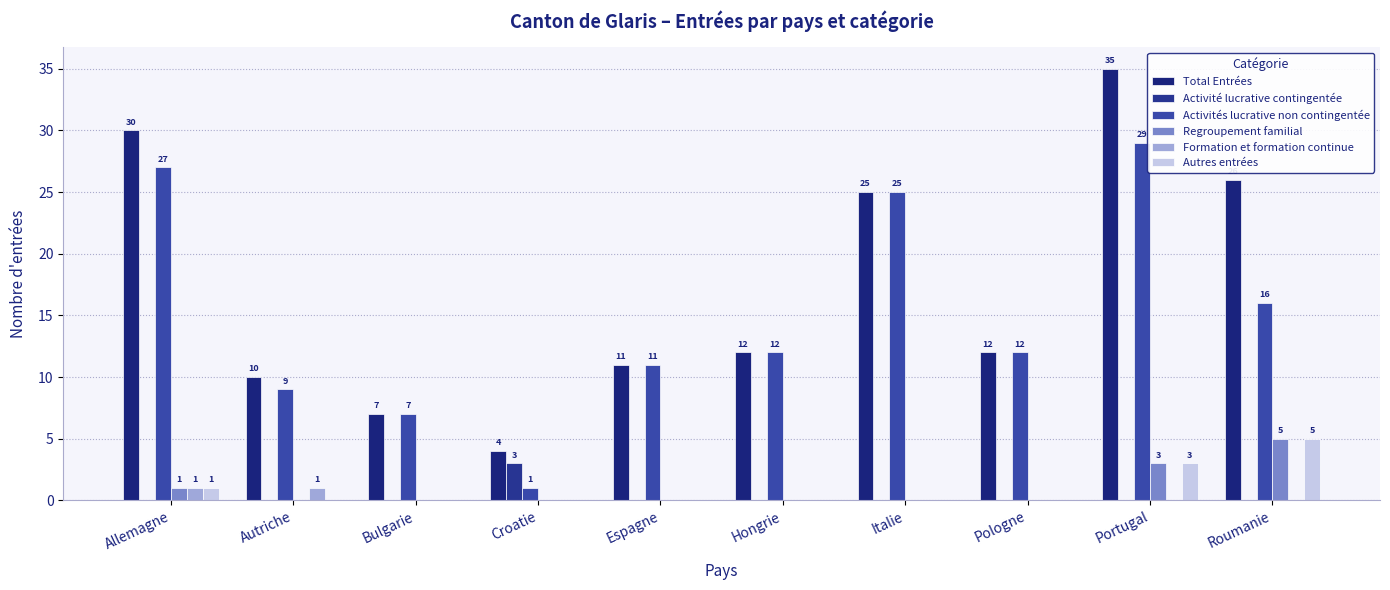

Reading left to right, extract all data points from this chart.

Total Entrées: 30	10	7	4	11	12	25	12	35	26
Activité lucrative contingentée: 0	0	0	3	0	0	0	0	0	0
Activités lucrative non contingentée: 27	9	7	1	11	12	25	12	29	16
Regroupement familial: 1	0	0	0	0	0	0	0	3	5
Formation et formation continue: 1	1	0	0	0	0	0	0	0	0
Autres entrées: 1	0	0	0	0	0	0	0	3	5